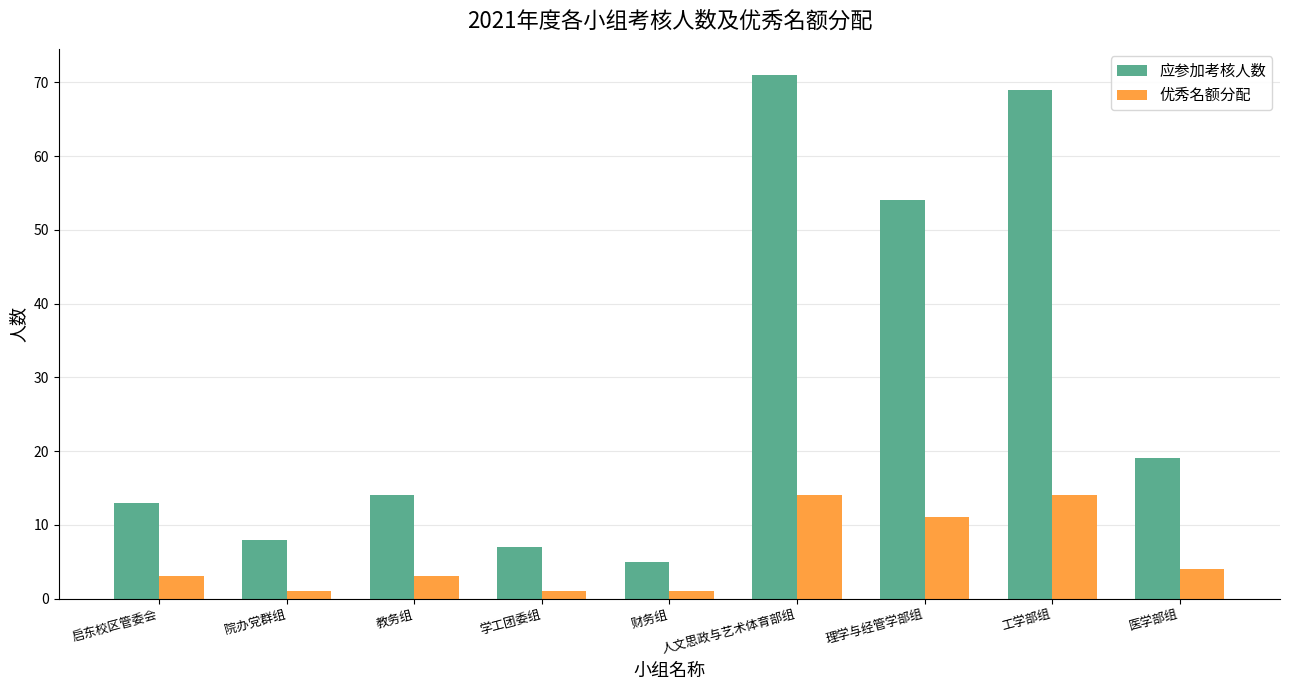

Which series has the largest total across all categories?

应参加考核人数